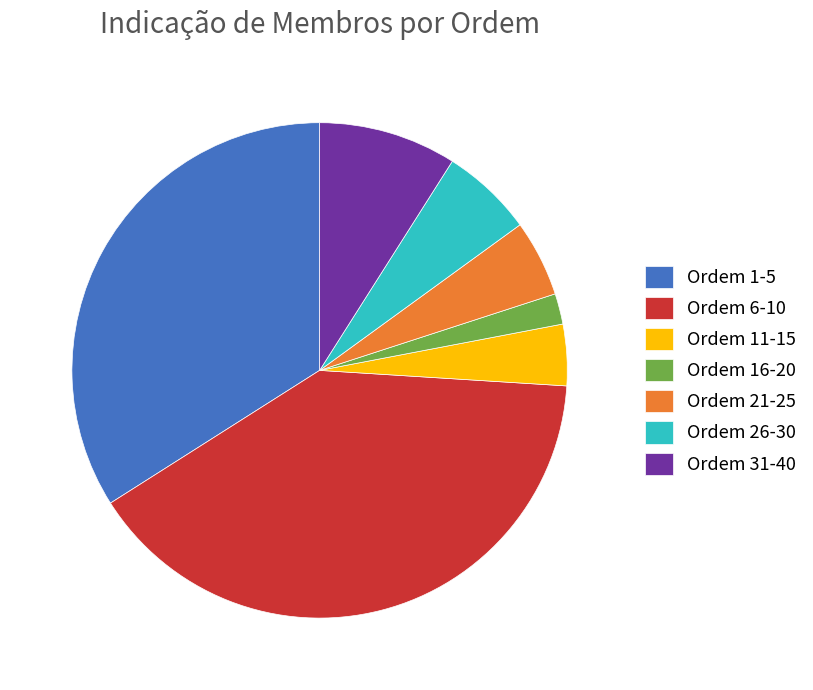

The Ordem 1-5 slice represents 34% of the pie. True or false?

True